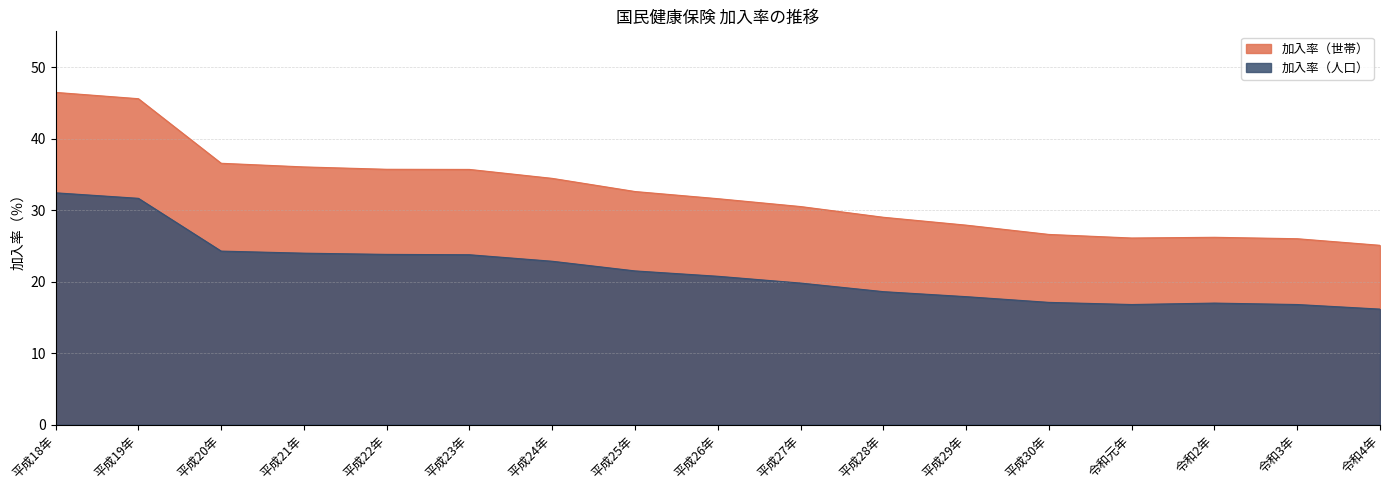

What position from the right is 平成28年?

7